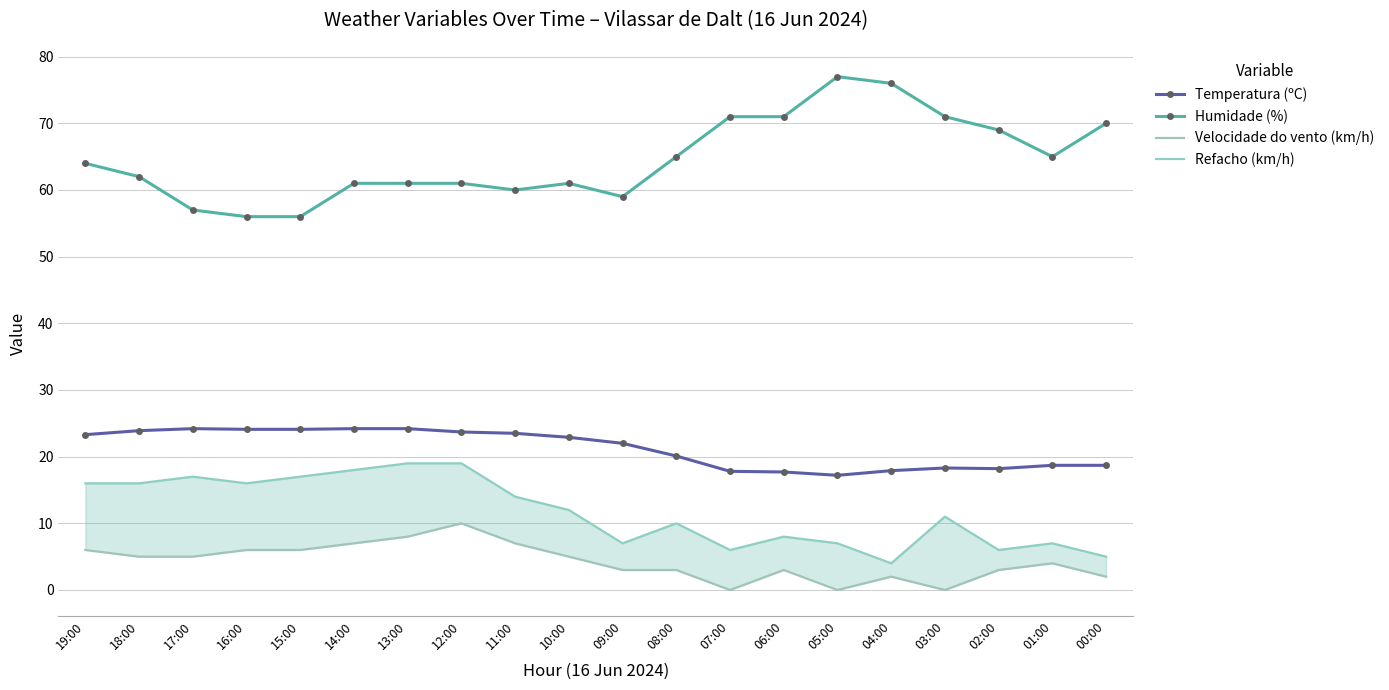

Reading left to right, transcribe all the data shown in this chart.

Temperatura (ºC): 19:00=23.3	18:00=23.9	17:00=24.2	16:00=24.1	15:00=24.1	14:00=24.2	13:00=24.2	12:00=23.7	11:00=23.5	10:00=22.9	09:00=22.0	08:00=20.1	07:00=17.8	06:00=17.7	05:00=17.2	04:00=17.9	03:00=18.3	02:00=18.2	01:00=18.7	00:00=18.7
Humidade (%): 19:00=64.0	18:00=62.0	17:00=57.0	16:00=56.0	15:00=56.0	14:00=61.0	13:00=61.0	12:00=61.0	11:00=60.0	10:00=61.0	09:00=59.0	08:00=65.0	07:00=71.0	06:00=71.0	05:00=77.0	04:00=76.0	03:00=71.0	02:00=69.0	01:00=65.0	00:00=70.0
Velocidade do vento (km/h): 19:00=6.0	18:00=5.0	17:00=5.0	16:00=6.0	15:00=6.0	14:00=7.0	13:00=8.0	12:00=10.0	11:00=7.0	10:00=5.0	09:00=3.0	08:00=3.0	07:00=0.0	06:00=3.0	05:00=0.0	04:00=2.0	03:00=0.0	02:00=3.0	01:00=4.0	00:00=2.0
Refacho (km/h): 19:00=16.0	18:00=16.0	17:00=17.0	16:00=16.0	15:00=17.0	14:00=18.0	13:00=19.0	12:00=19.0	11:00=14.0	10:00=12.0	09:00=7.0	08:00=10.0	07:00=6.0	06:00=8.0	05:00=7.0	04:00=4.0	03:00=11.0	02:00=6.0	01:00=7.0	00:00=5.0